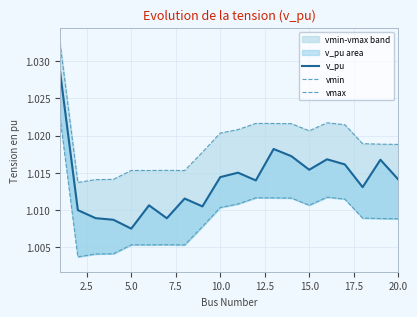

True or false: vmax and v_pu cross at least once.

False